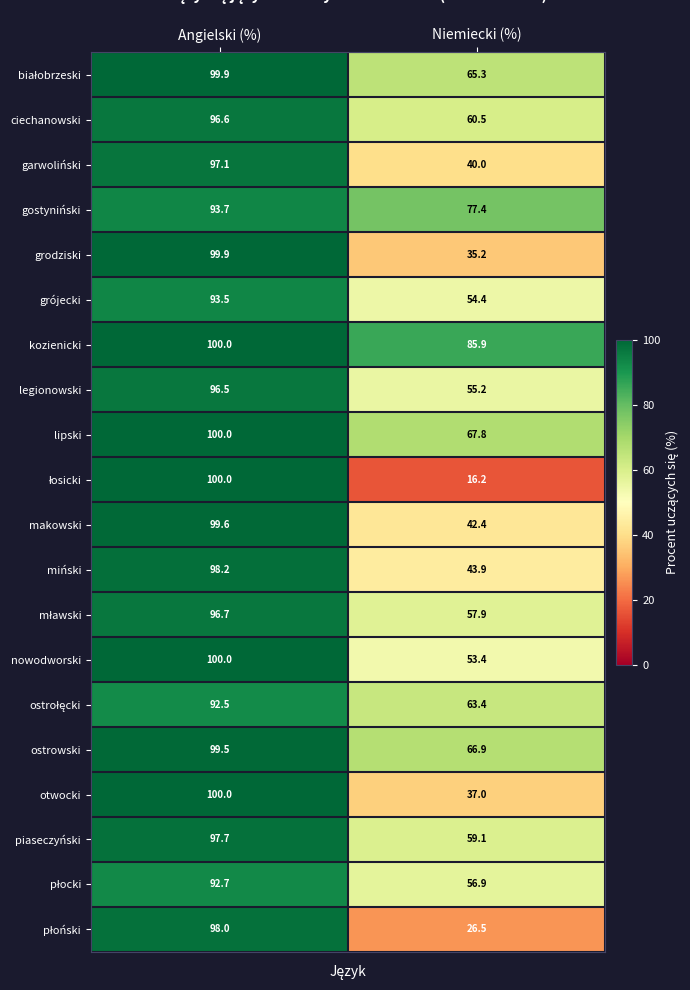

List the labels in order of otwocki value, smallest first.

Niemiecki (%), Angielski (%)